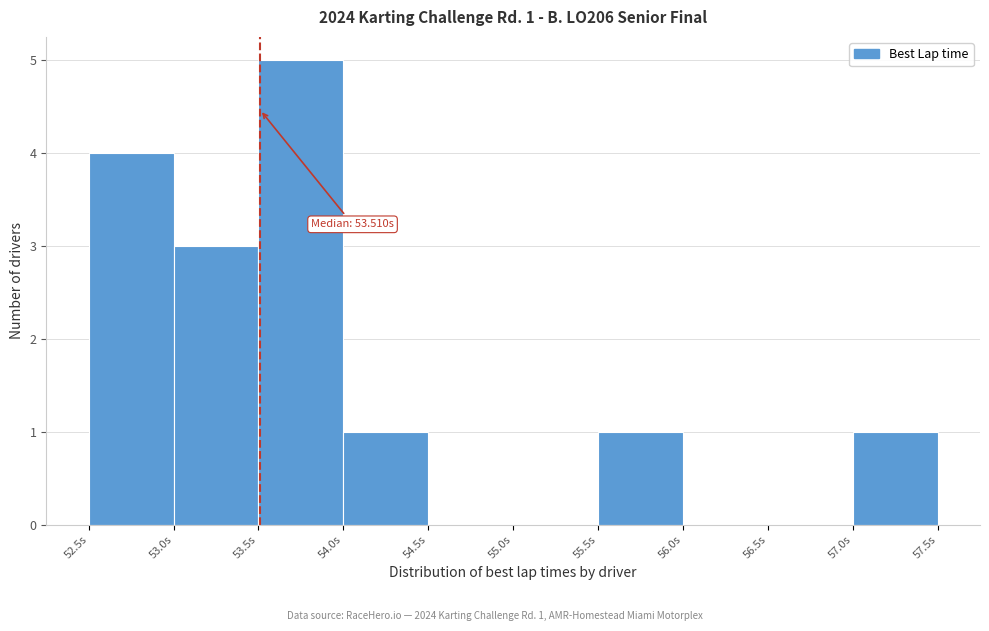

Which range on the x-axis has the tallest bar?

53.5 to 54.0